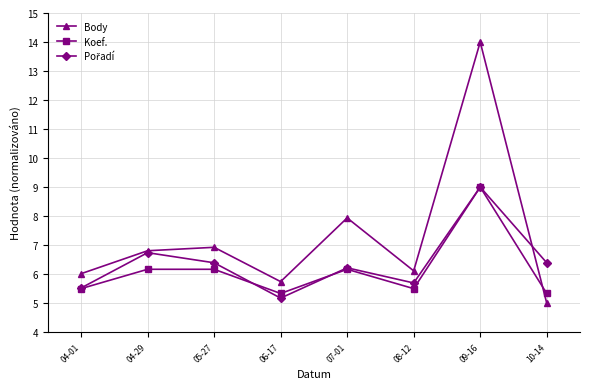

Which series has the largest total across all categories?

Body